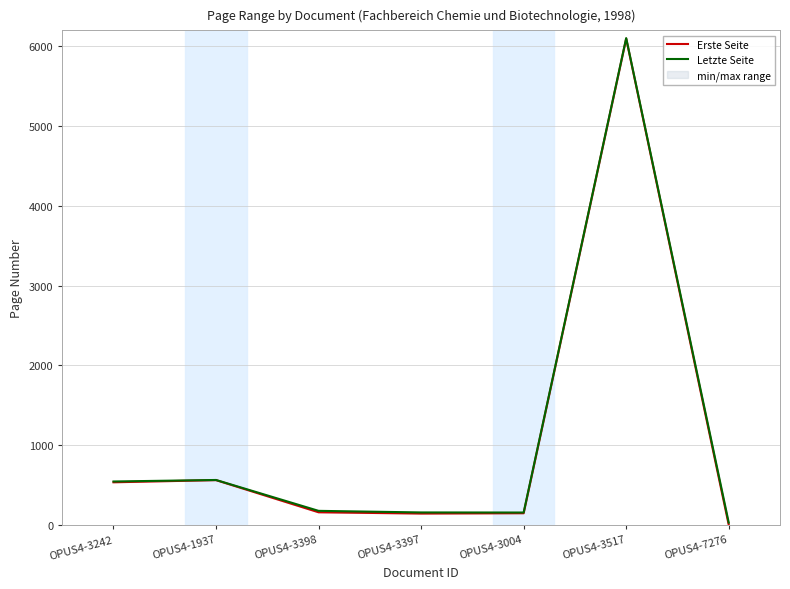

What are all the series names shown in the legend?

Erste Seite, Letzte Seite